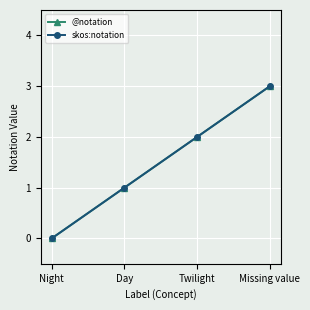

Rank the categories by @notation value from highest to lowest.

Missing value, Twilight, Day, Night